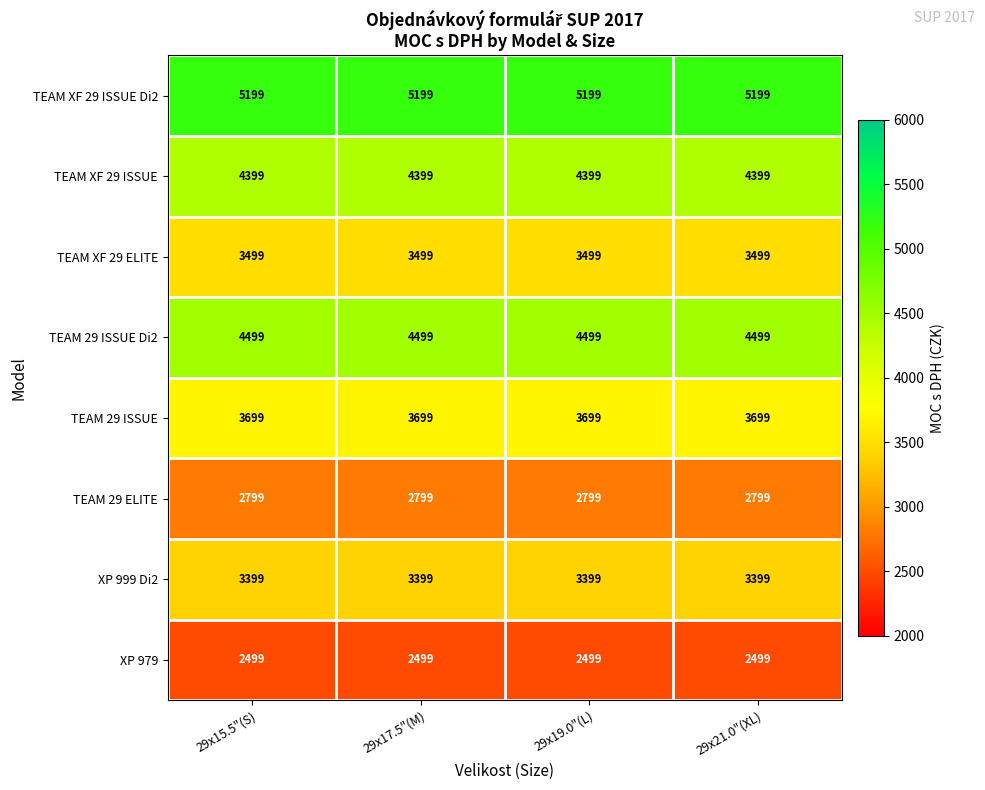

At how many categories does at least one series exceed 3532?

4